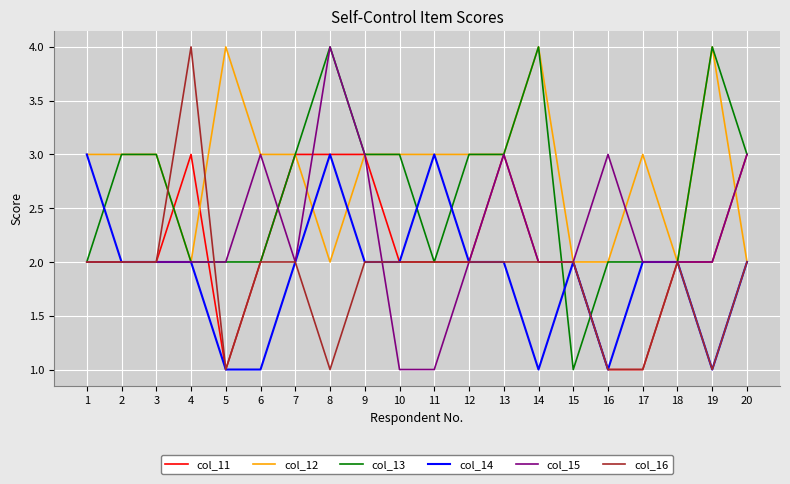

What is the total value across all series at 11?

13